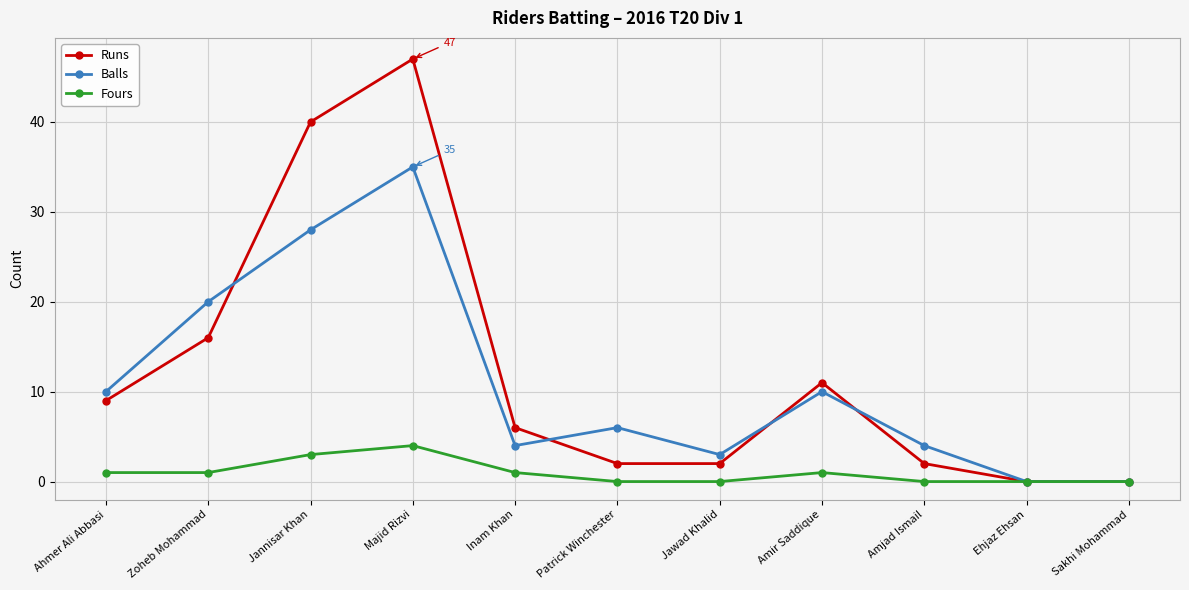

Reading left to right, transcribe all the data shown in this chart.

Runs: Ahmer Ali Abbasi=9	Zoheb Mohammad=16	Jannisar Khan=40	Majid Rizvi=47	Inam Khan=6	Patrick Winchester=2	Jawad Khalid=2	Amir Saddique=11	Amjad Ismail=2	Ehjaz Ehsan=0	Sakhi Mohammad=0
Balls: Ahmer Ali Abbasi=10	Zoheb Mohammad=20	Jannisar Khan=28	Majid Rizvi=35	Inam Khan=4	Patrick Winchester=6	Jawad Khalid=3	Amir Saddique=10	Amjad Ismail=4	Ehjaz Ehsan=0	Sakhi Mohammad=0
Fours: Ahmer Ali Abbasi=1	Zoheb Mohammad=1	Jannisar Khan=3	Majid Rizvi=4	Inam Khan=1	Patrick Winchester=0	Jawad Khalid=0	Amir Saddique=1	Amjad Ismail=0	Ehjaz Ehsan=0	Sakhi Mohammad=0